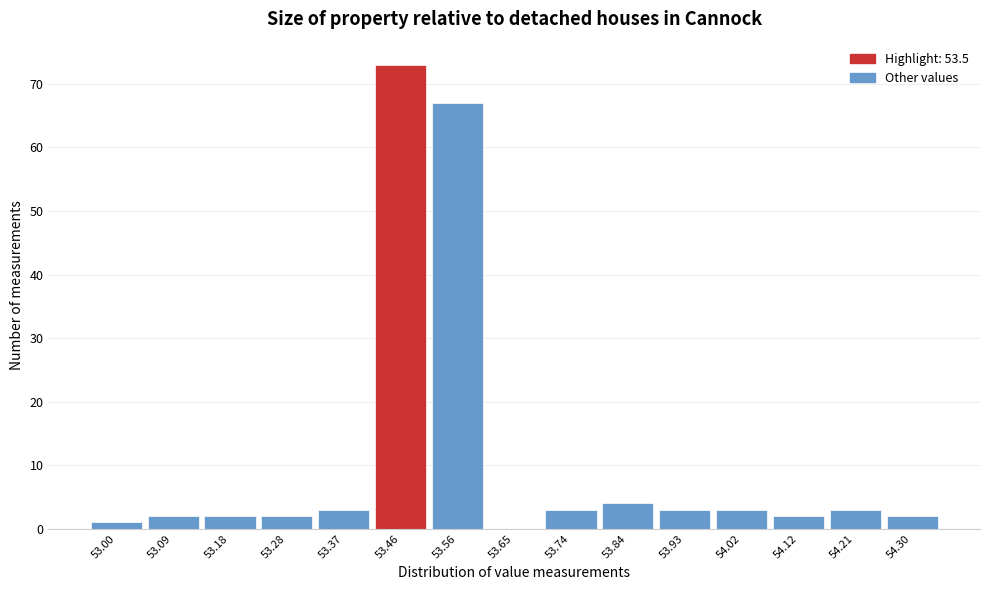

Reading left to right, list every bar in this chart as the range it spans on the x-axis followed by its height. Neither the bar edges nor the heights are printed on the chart, so give them approximately, as read against the axes.

52.95 to 53.04: 1
53.04 to 53.14: 2
53.14 to 53.23: 2
53.23 to 53.32: 2
53.32 to 53.42: 3
53.42 to 53.51: 73
53.51 to 53.60: 67
53.60 to 53.70: 0
53.70 to 53.79: 3
53.79 to 53.88: 4
53.88 to 53.98: 3
53.98 to 54.07: 3
54.07 to 54.16: 2
54.16 to 54.26: 3
54.26 to 54.35: 2